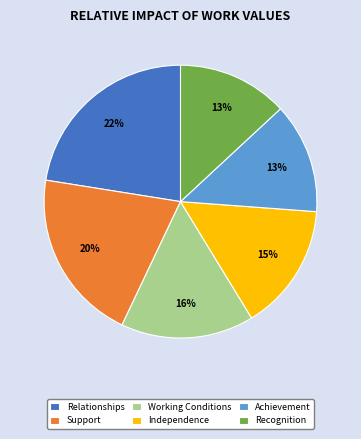

Which slice is the largest?

Relationships